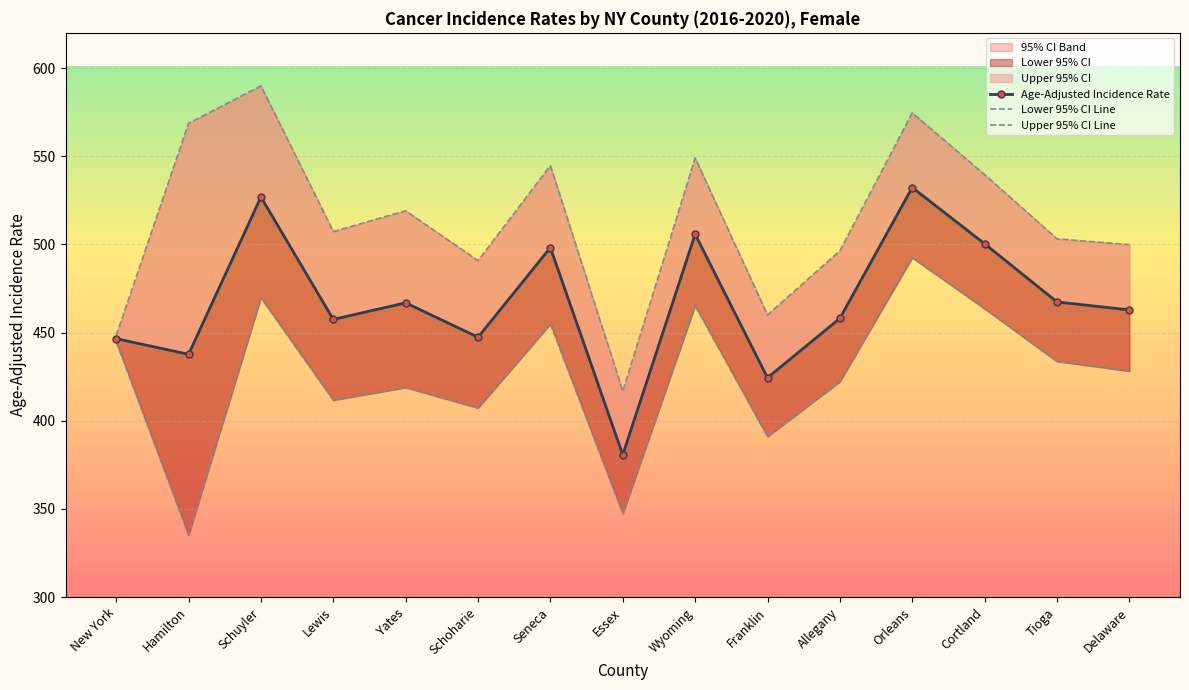

What is the difference between the Upper 95% CI Line values at Yates and Franklin?

59.1